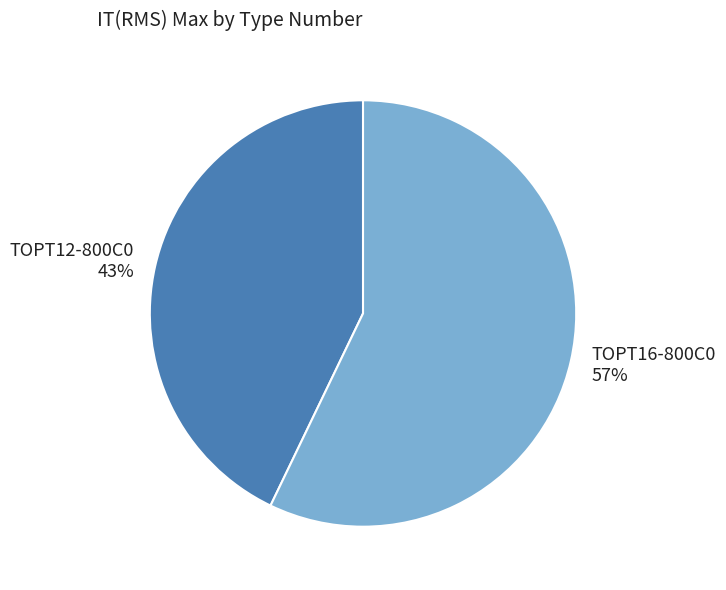

How many slices are in this pie chart?

2